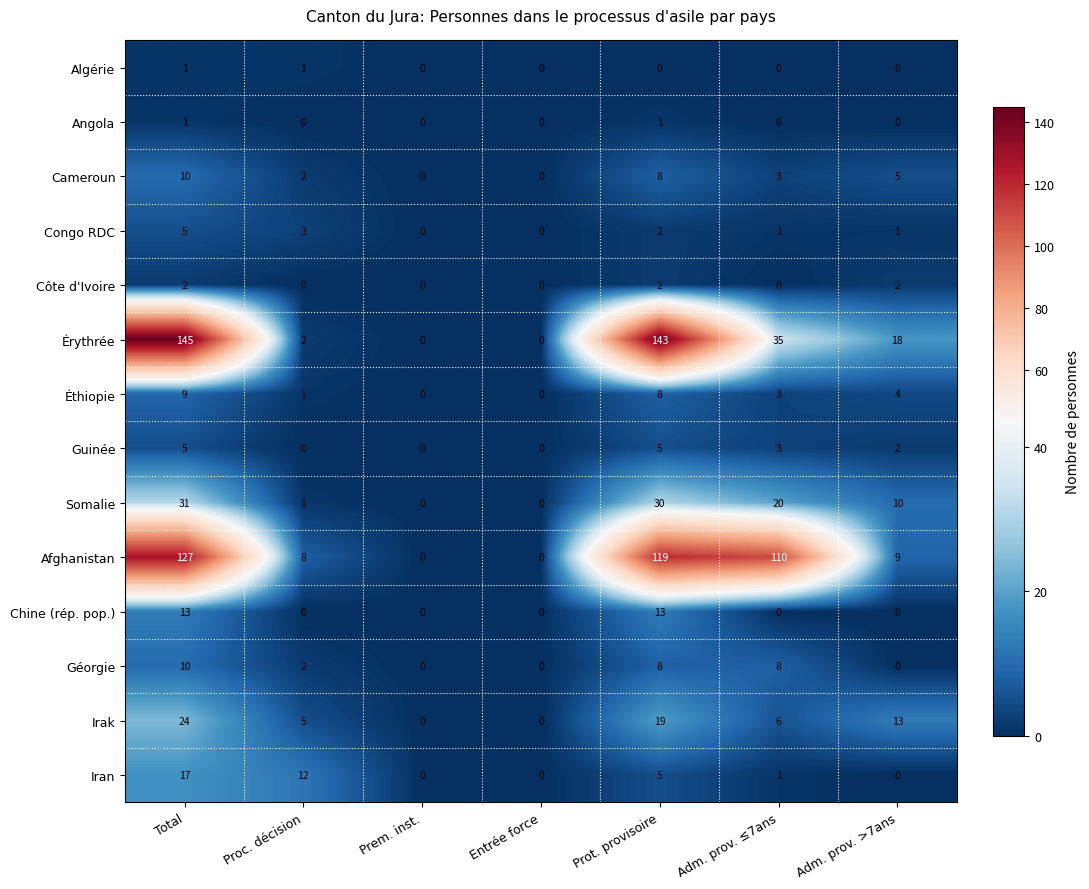

What is the difference between the maximum and minimum values in the Somalie series?

31